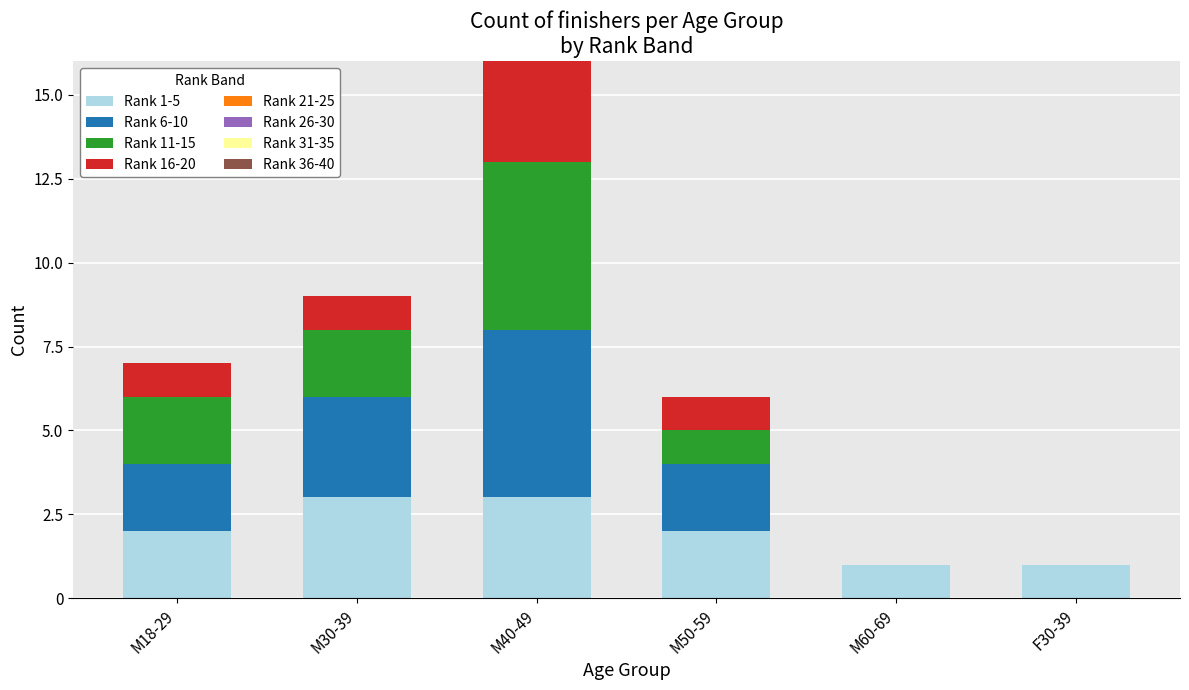

At which category is the sum across all series the highest?

M40-49